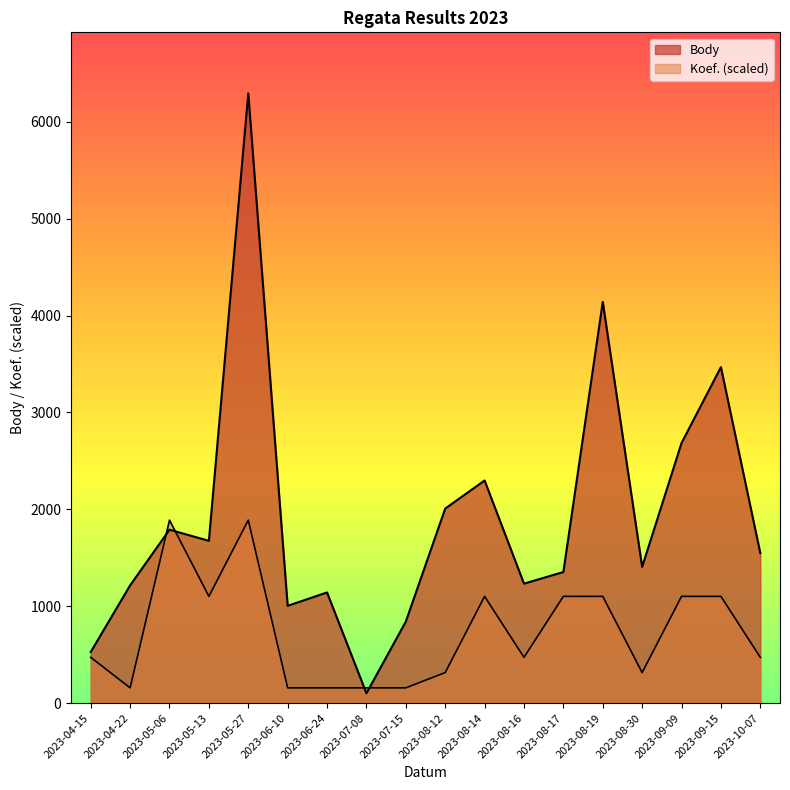

Read the Koef. value at 2023-08-30.

314.7